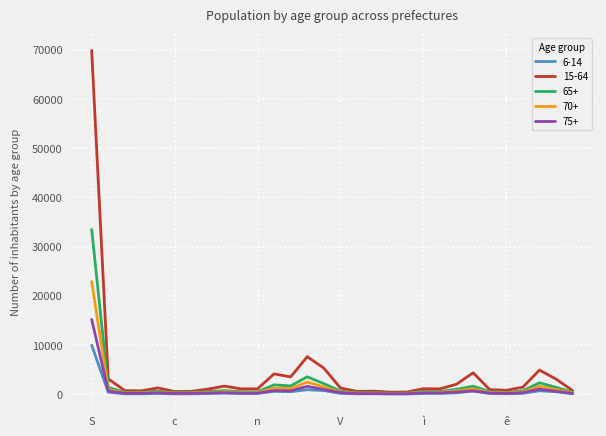

List the series in order of their peak value, lowest first.

6-14, 75+, 70+, 65+, 15-64